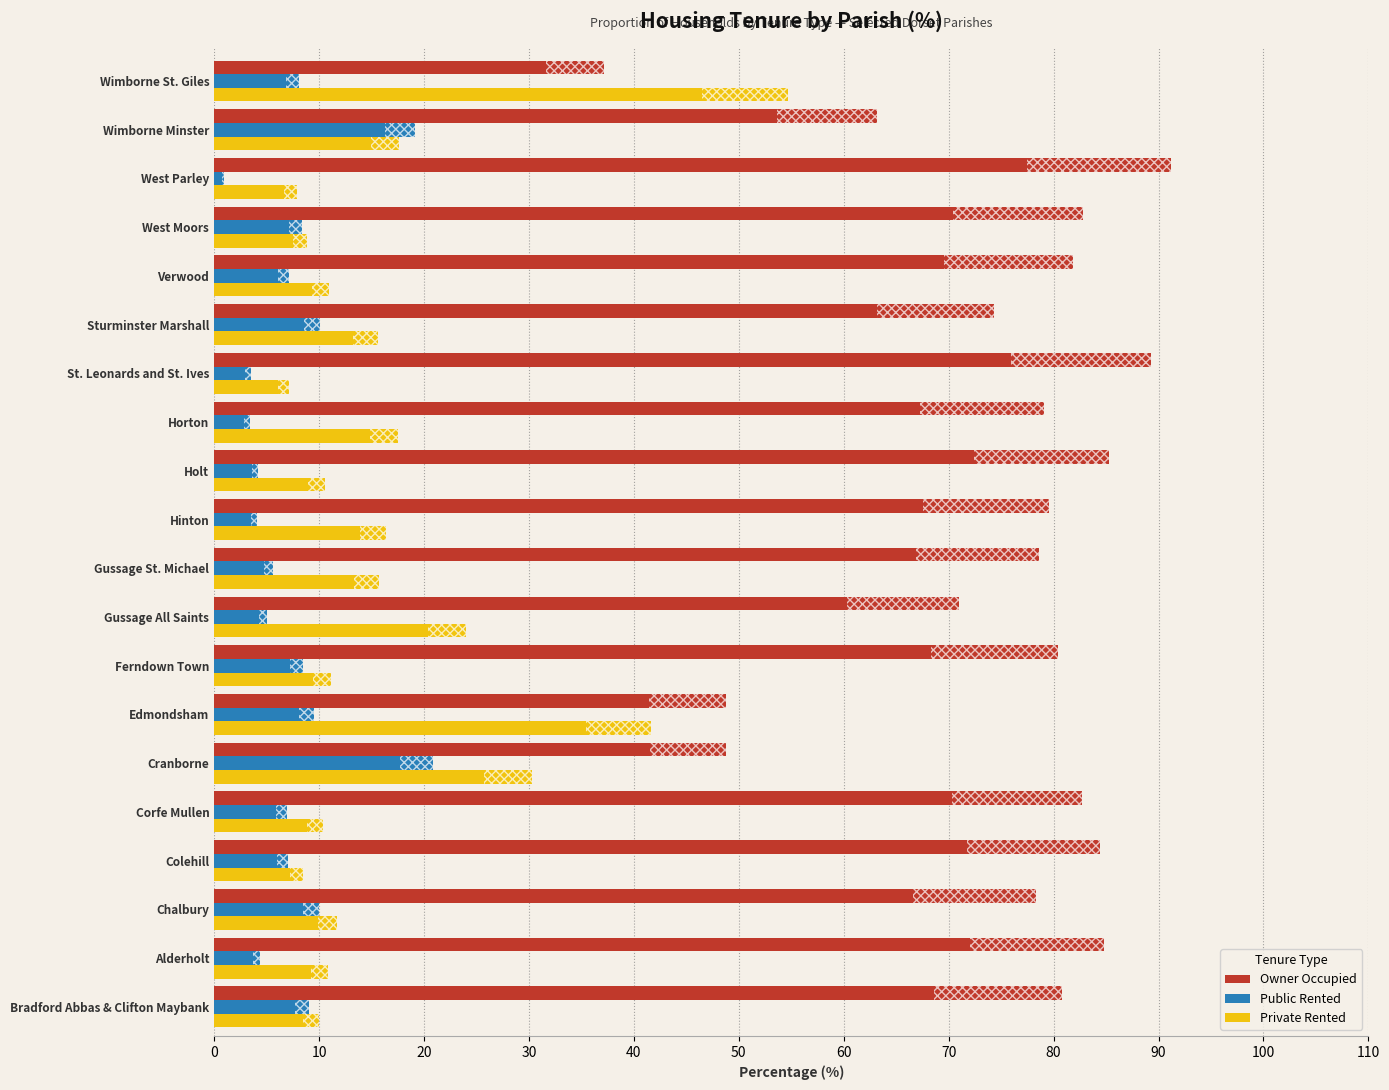

At Alderholt, list the series in order from largest to smallest.

Owner Occupied, Private Rented, Public Rented